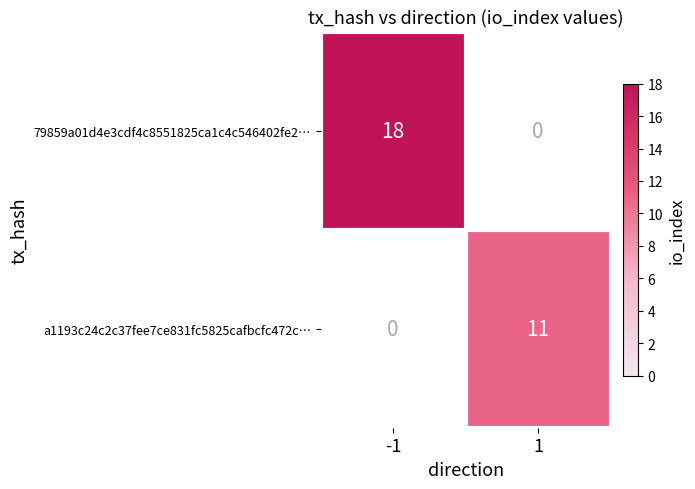

At how many categories does at least one series exceed 12?

1